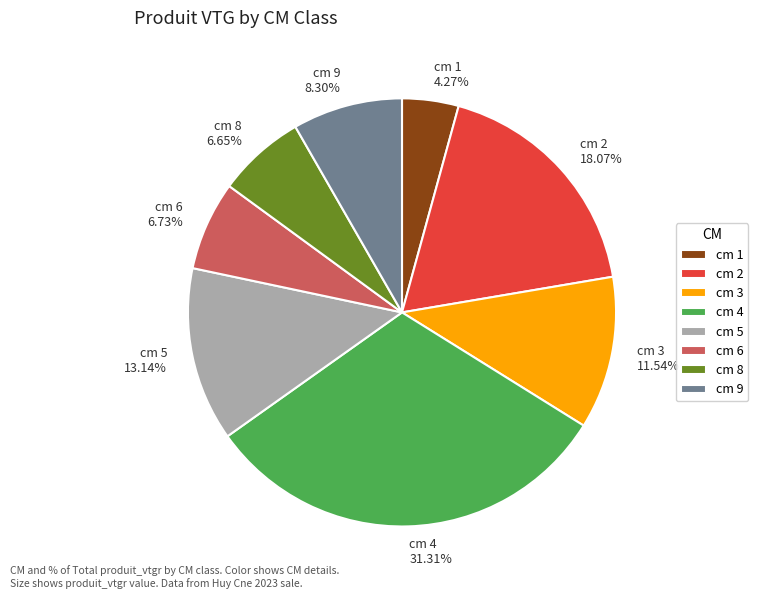

How many slices are in this pie chart?

8